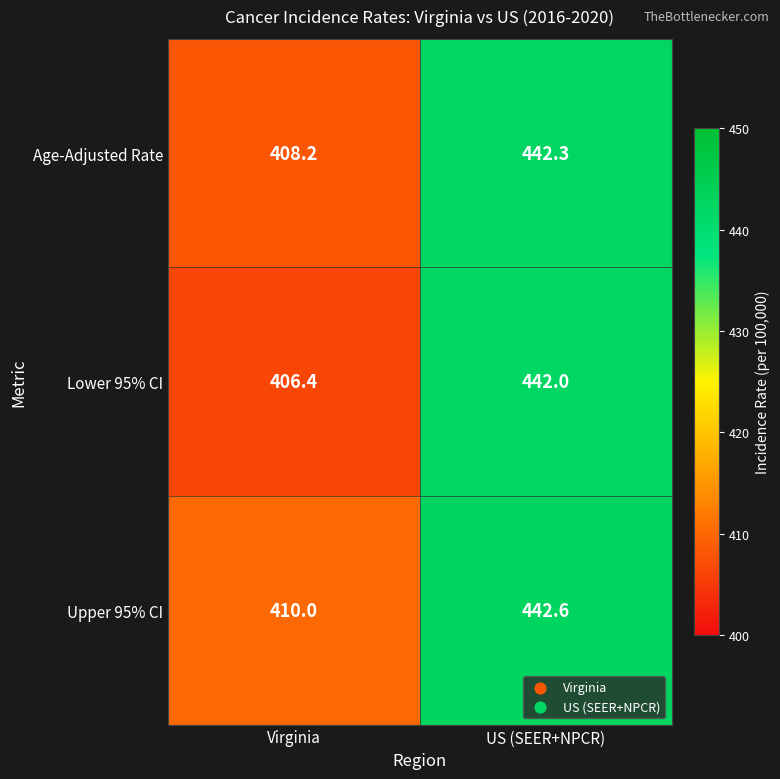

What is the sum of the Lower 95% CI values at Virginia and US (SEER+NPCR)?

848.4